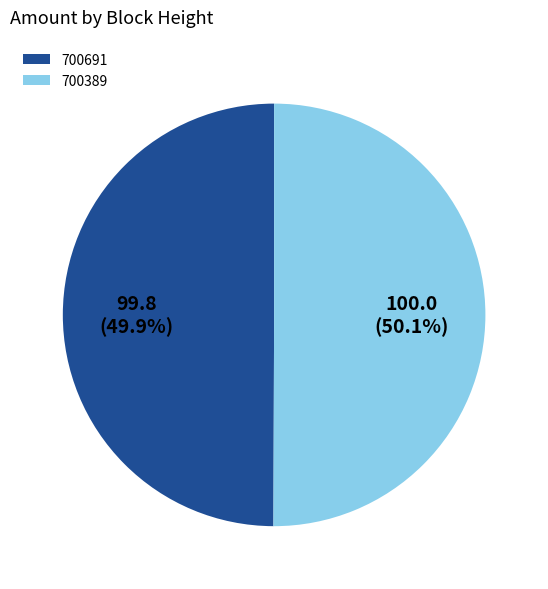

What percentage do 700389 and 700691 together represent?

100.0%